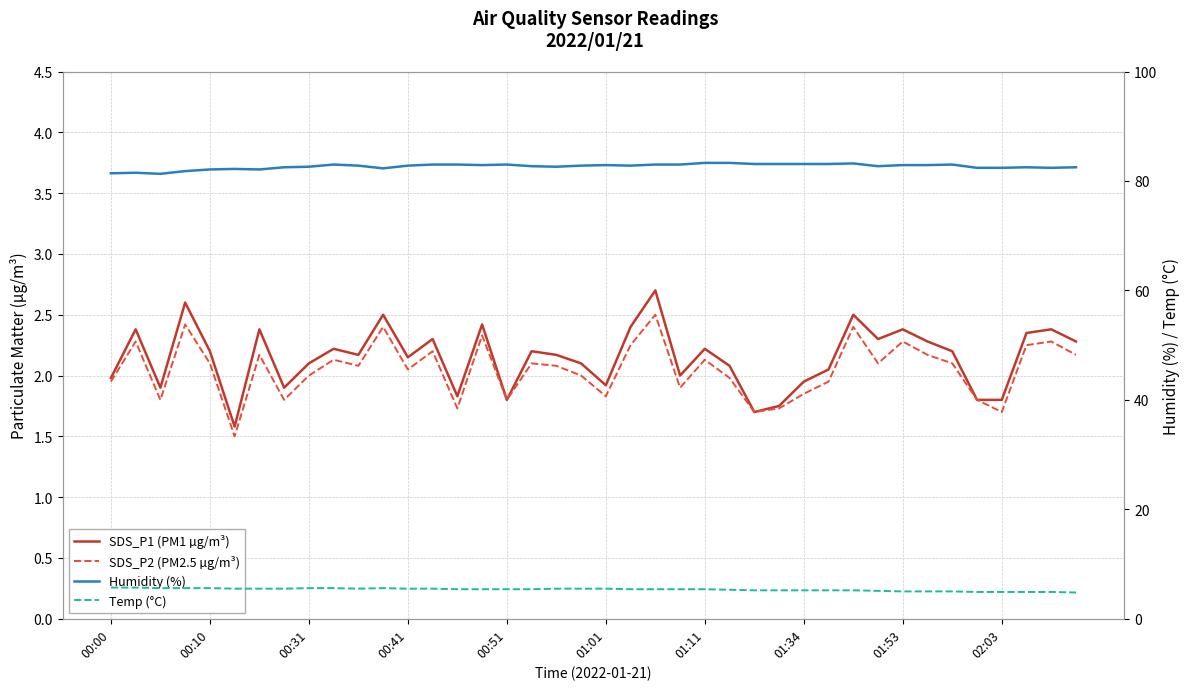

Which series has the largest total across all categories?

Humidity (%)